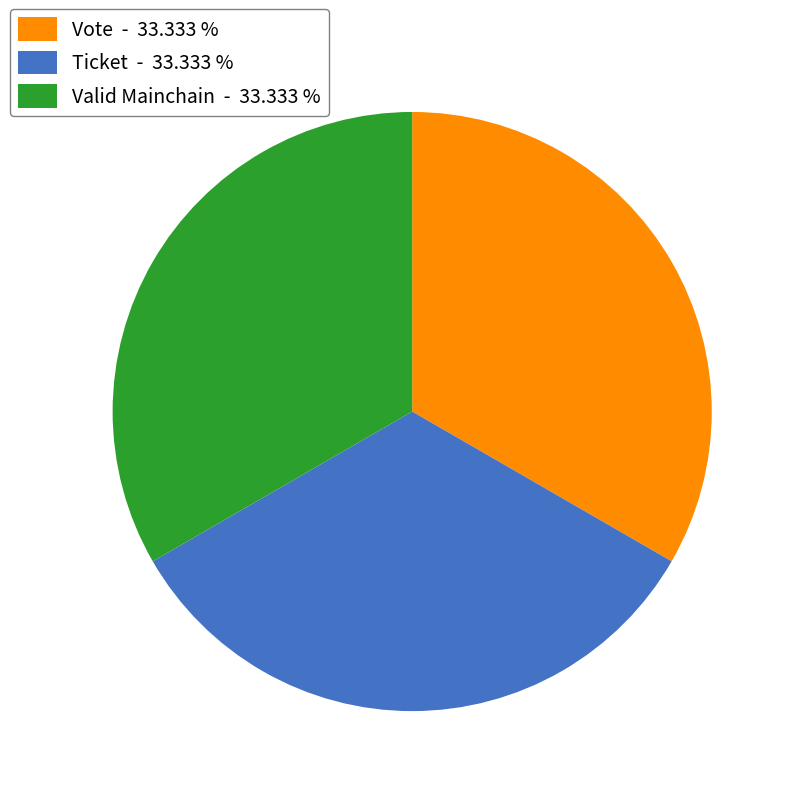

Do Vote - 33.333 % and Ticket - 33.333 % together represent more than half of the pie?

Yes